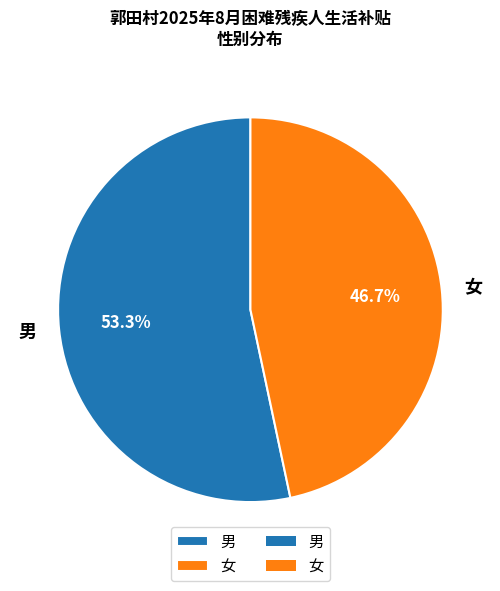

How many slices are in this pie chart?

2